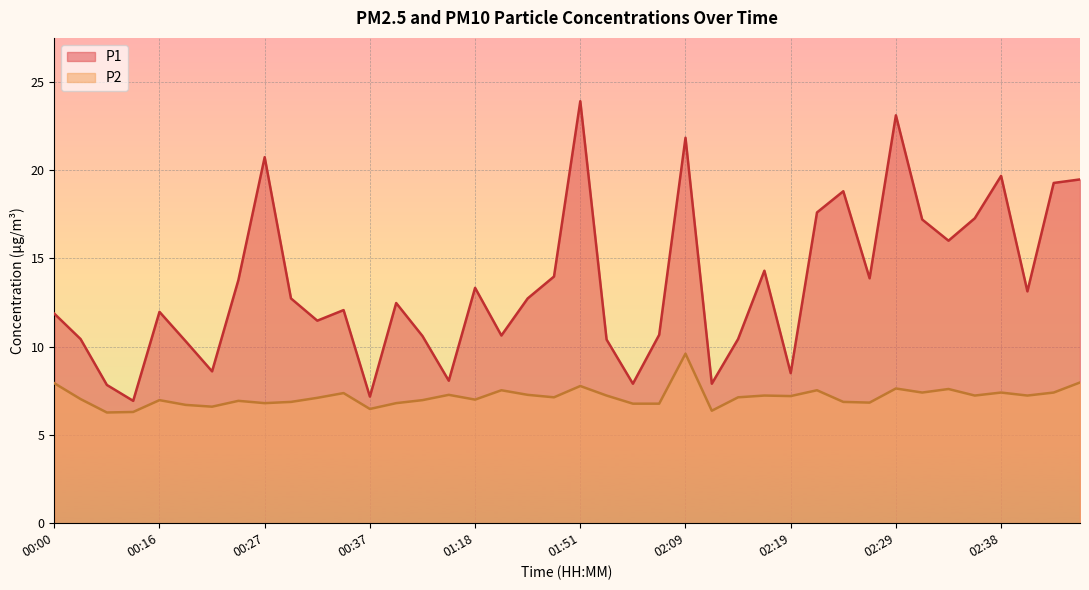

What is the label of the 16th point from the right?

02:09